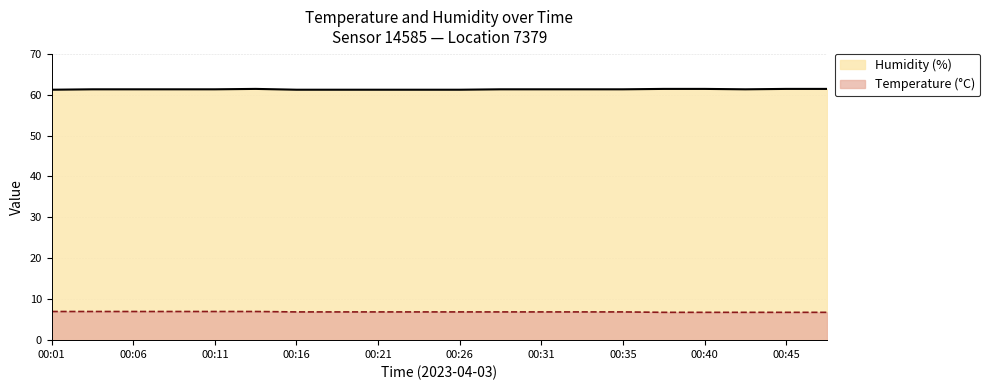

List the series in order of their overall mean, highest first.

Humidity (%), Temperature (°C)